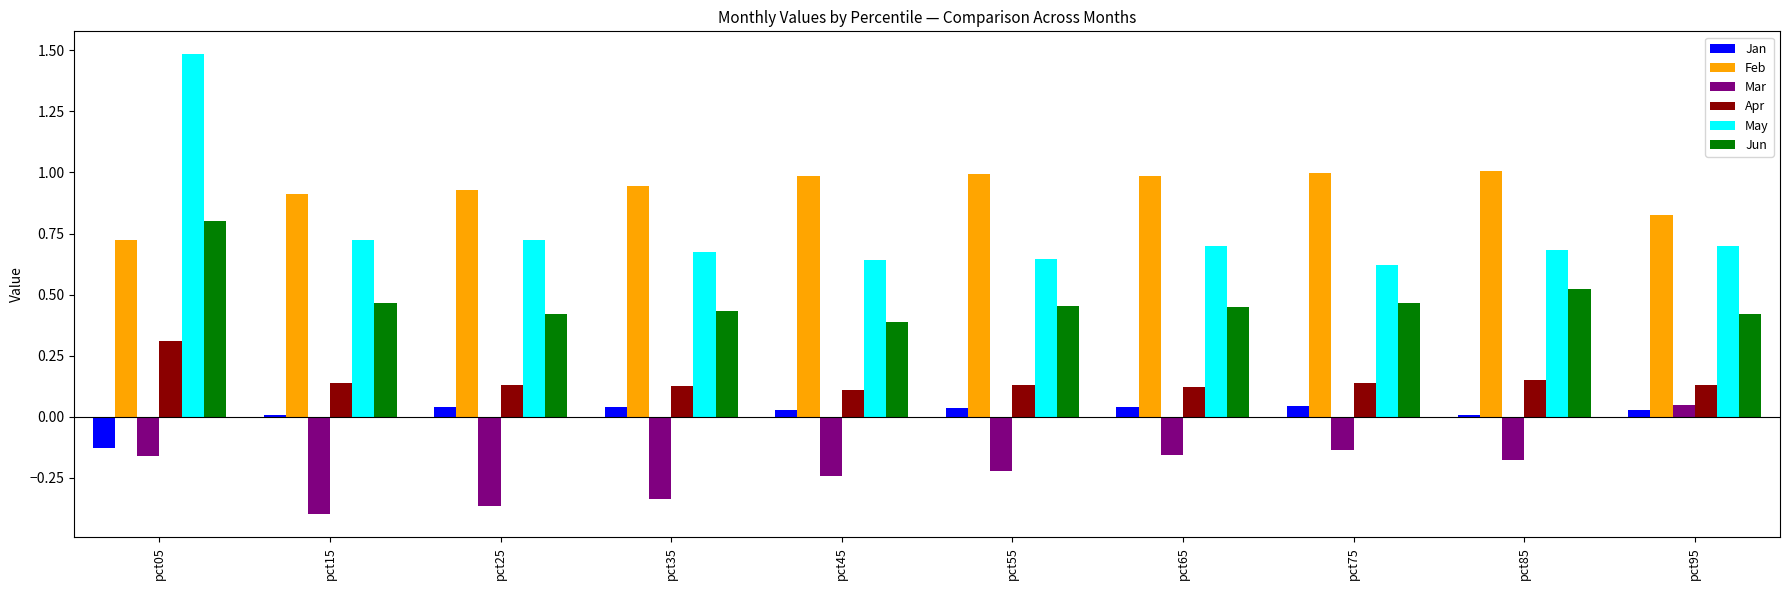

Which label corresponds to the smallest value in the chart?

pct15